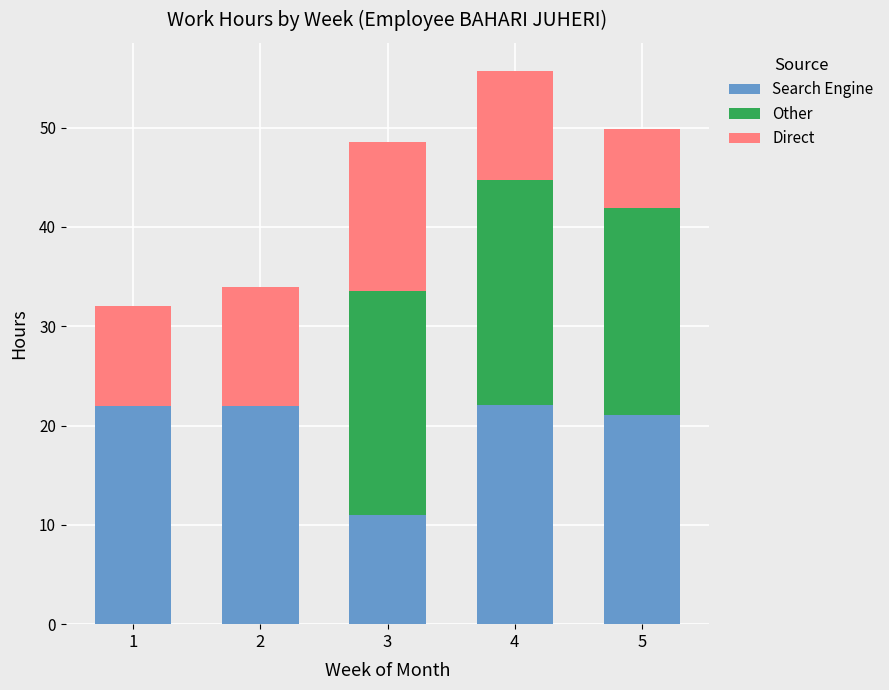

The value of Search Engine at 2 is 22.0. True or false?

True